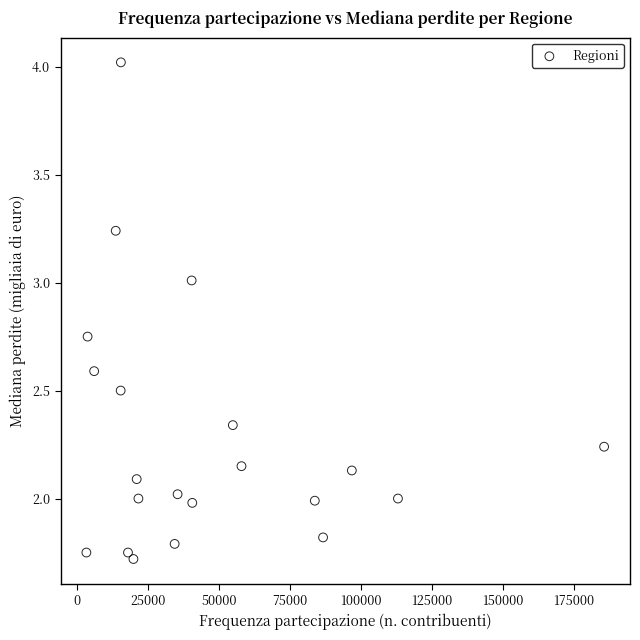

What is the range of X values (max minus min)?

182236.0